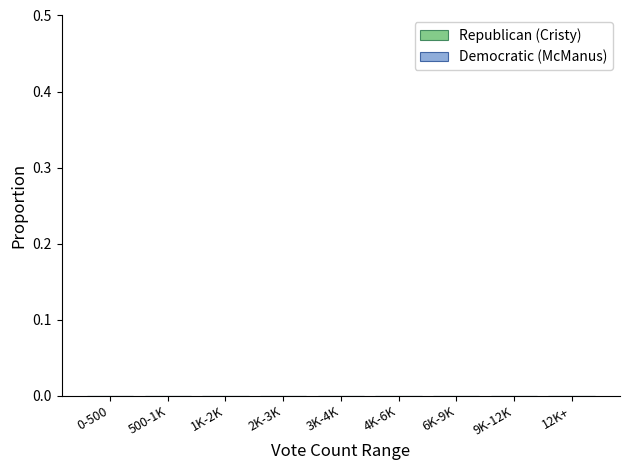

Count the number of data series in this chart.

2